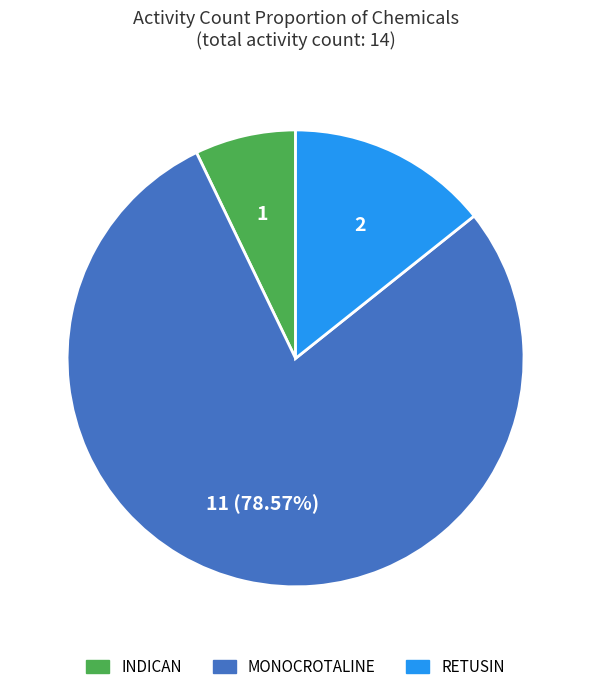

True or false: INDICAN accounts for 1% of the total.

False